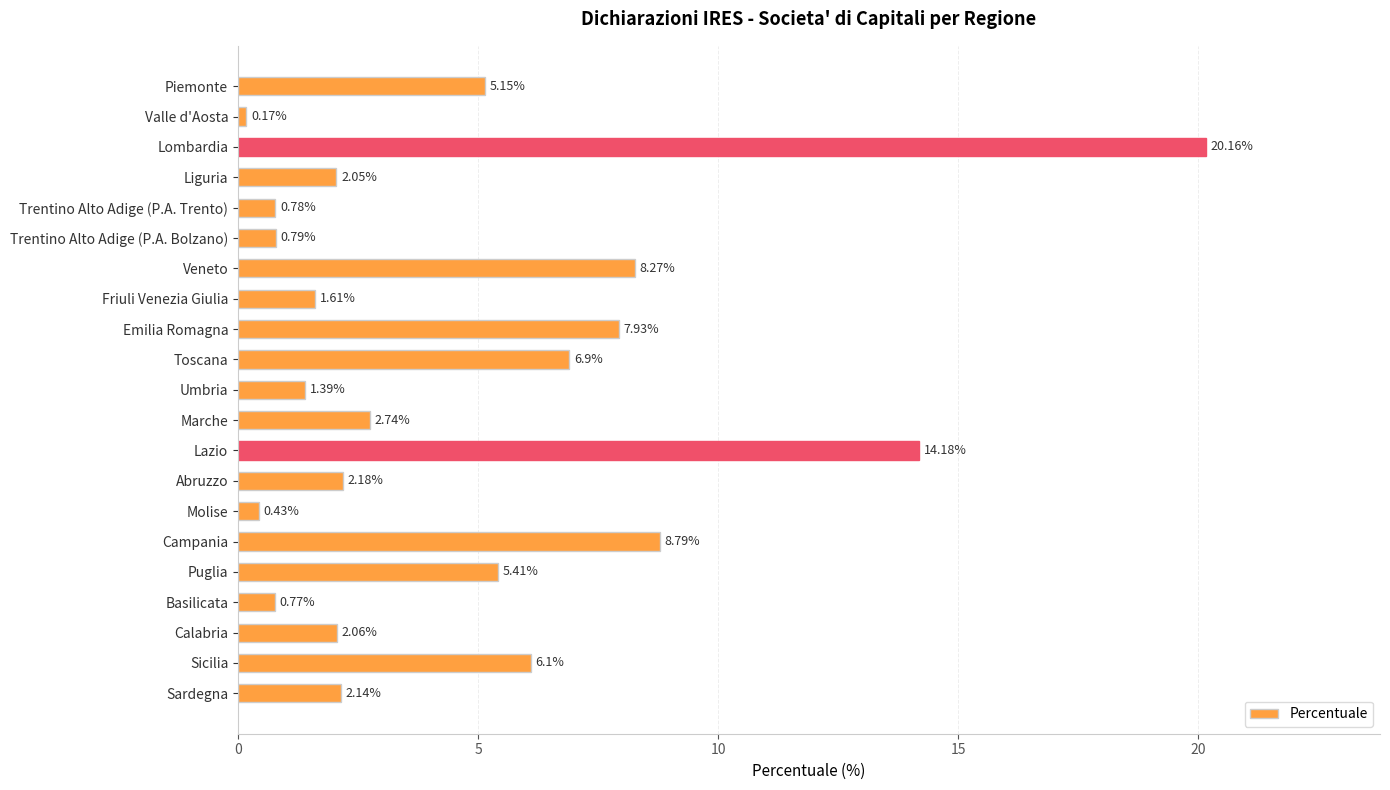

What is the greatest value displayed?

20.2